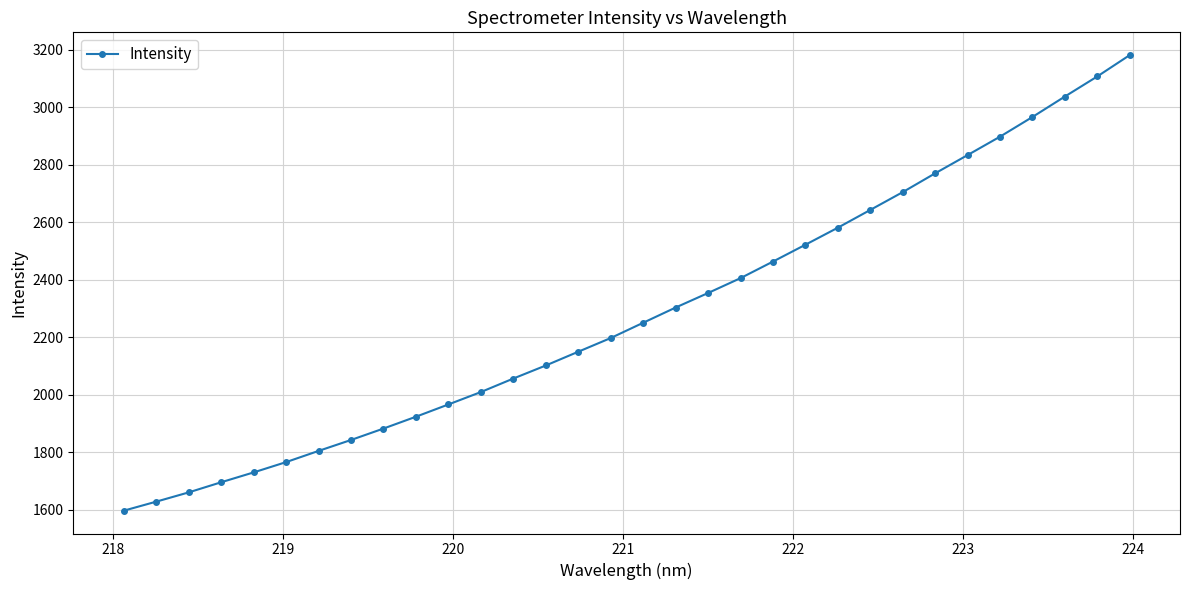

What is the maximum value shown in the chart?

3181.0